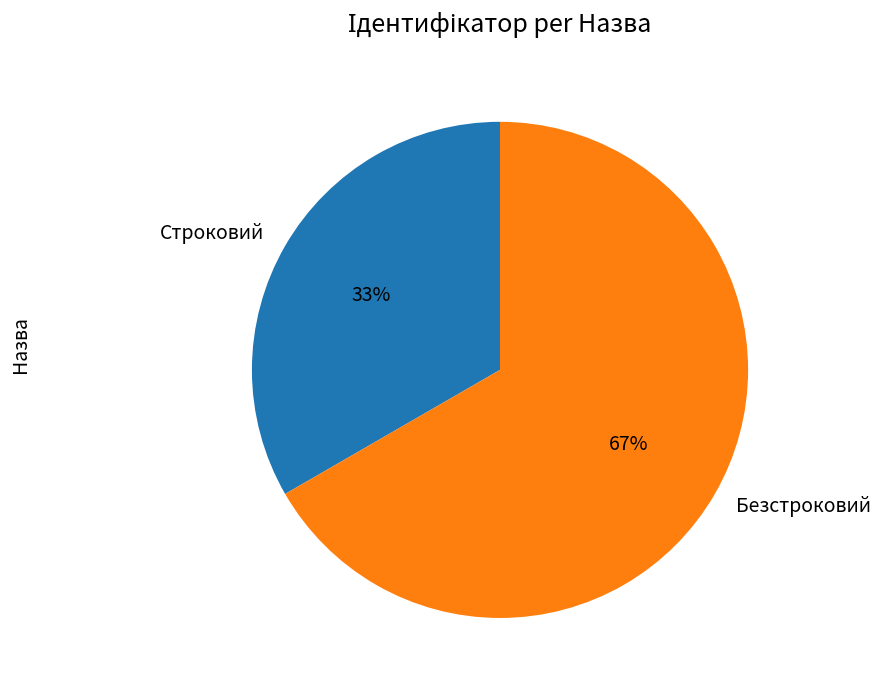

What percentage is the Безстроковий slice, to the nearest percent?

67%